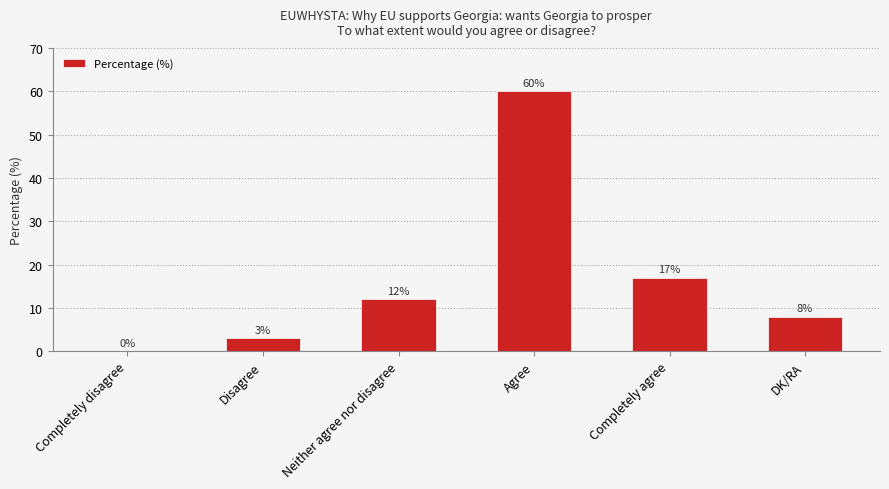

Reading left to right, list all the values displayed in this chart.

Completely disagree=0	Disagree=3	Neither agree nor disagree=12	Agree=60	Completely agree=17	DK/RA=8